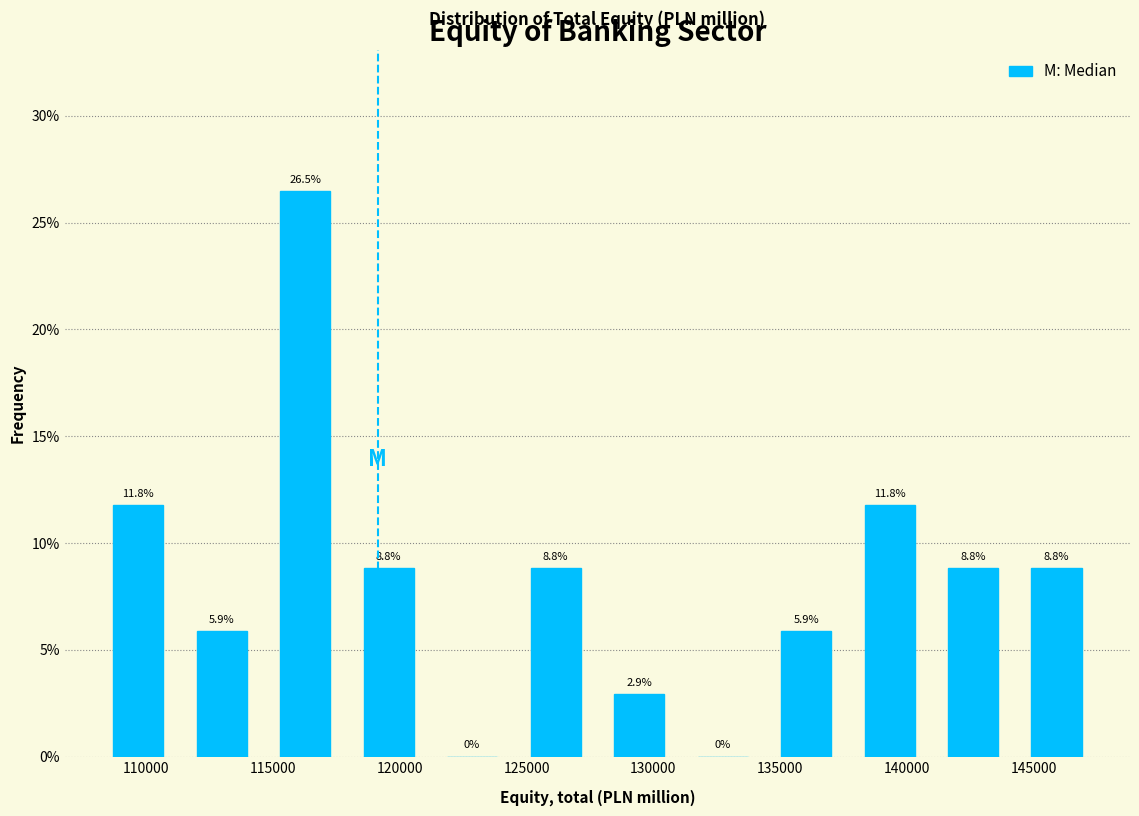

Reading left to right, transcribe this chart: for each bar, give the range it covers on the x-axis and its height. The bar edges are not printed on the chart, so give them approximately, as read against the axis.

108000 to 111500: 11.8
111500 to 114500: 5.9
114500 to 118000: 26.5
118000 to 121000: 8.8
121000 to 124500: 0.0
124500 to 128000: 8.8
128000 to 131000: 2.9
131000 to 134500: 0.0
134500 to 137500: 5.9
137500 to 141000: 11.8
141000 to 144500: 8.8
144500 to 147500: 8.8